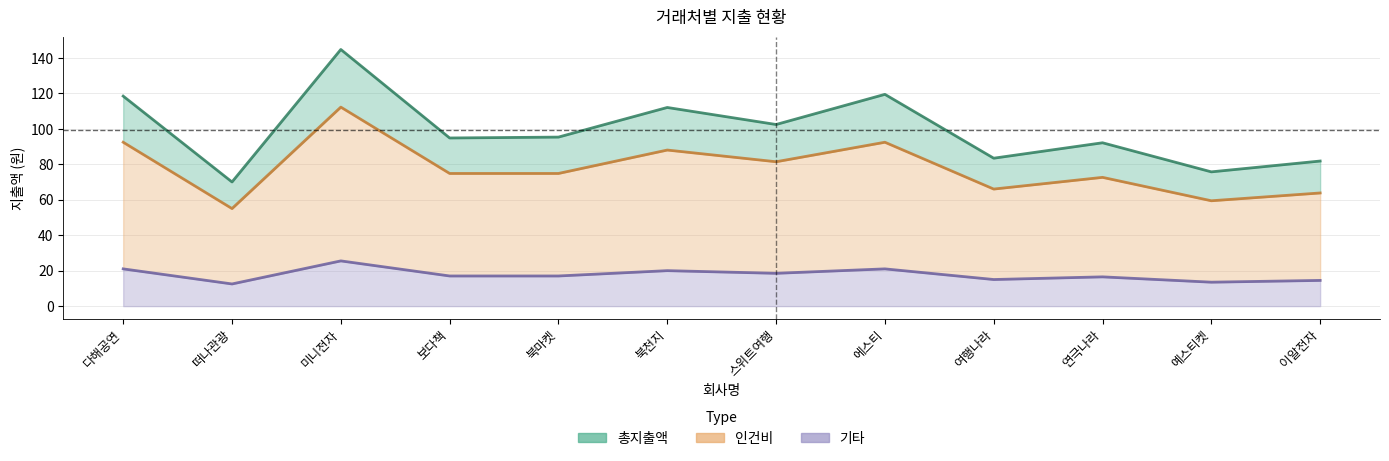

Which series has the largest total across all categories?

총지출액